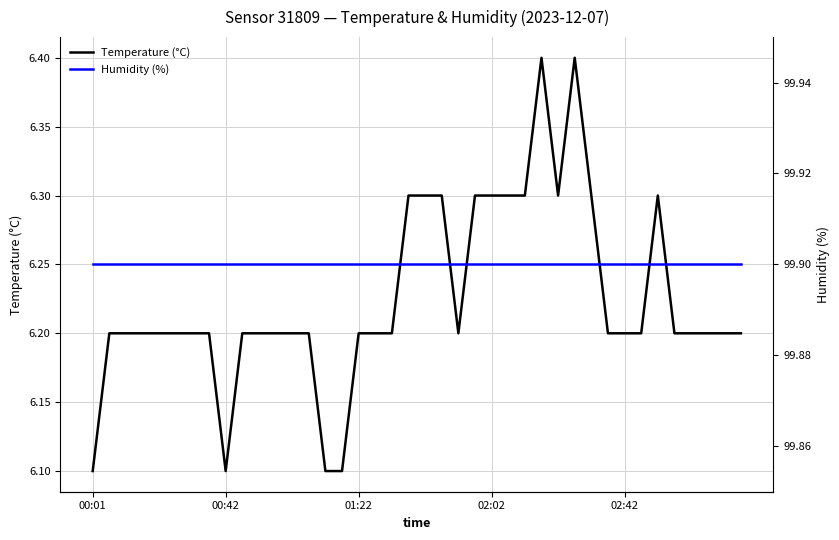

What is the highest value of the Temperature (°C) series?

6.4